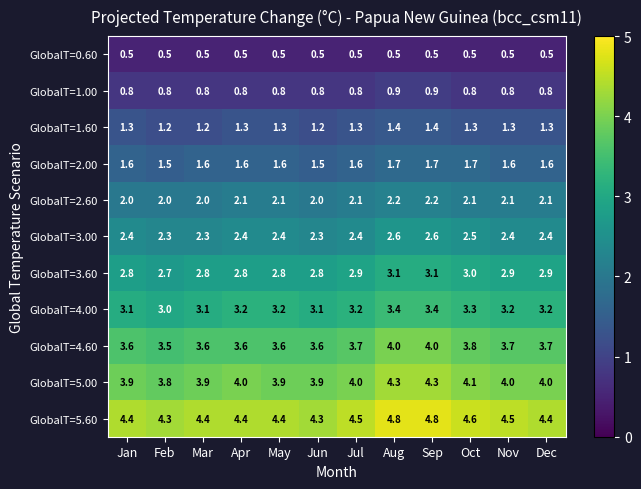

What value does the GlobalT=2.00 series have at Sep?

1.7